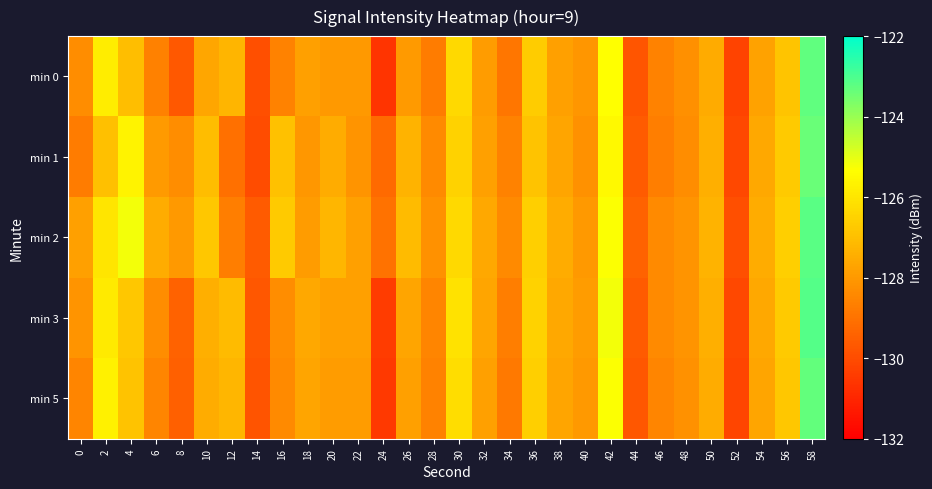

Reading right to left, list all the values displayed in this chart.

min 0: 58=-123.3	56=-126.8	54=-127.8	52=-130.2	50=-127.5	48=-128.2	46=-128.6	44=-129.8	42=-125.3	40=-128.1	38=-127.8	36=-126.7	34=-128.9	32=-127.9	30=-126.3	28=-128.7	26=-128.0	24=-130.6	22=-128.0	20=-128.0	18=-127.8	16=-128.6	14=-129.9	12=-127.3	10=-127.6	8=-129.7	6=-128.6	4=-127.0	2=-125.8	0=-128.3
min 1: 58=-123.4	56=-126.7	54=-127.6	52=-130.1	50=-127.4	48=-128.3	46=-128.7	44=-129.6	42=-125.5	40=-128.2	38=-127.7	36=-126.9	34=-128.6	32=-127.8	30=-126.5	28=-128.4	26=-127.3	24=-129.2	22=-128.1	20=-127.5	18=-128.0	16=-127.0	14=-130.0	12=-129.0	10=-127.1	8=-128.3	6=-128.0	4=-125.6	2=-127.0	0=-128.7
min 2: 58=-123.2	56=-126.6	54=-127.5	52=-129.9	50=-127.3	48=-128.1	46=-128.4	44=-129.4	42=-125.3	40=-128.0	38=-127.5	36=-126.6	34=-128.4	32=-127.6	30=-126.3	28=-128.2	26=-127.1	24=-129.0	22=-127.8	20=-127.2	18=-127.9	16=-126.7	14=-129.6	12=-128.7	10=-126.8	8=-128.0	6=-127.5	4=-125.2	2=-126.0	0=-127.8
min 3: 58=-123.1	56=-126.7	54=-127.6	52=-130.1	50=-127.4	48=-128.1	46=-128.4	44=-129.6	42=-125.2	40=-127.9	38=-127.6	36=-126.5	34=-128.7	32=-127.7	30=-126.1	28=-128.5	26=-127.7	24=-130.4	22=-127.8	20=-127.8	18=-127.6	16=-128.3	14=-129.7	12=-127.1	10=-127.4	8=-129.4	6=-128.3	4=-126.8	2=-125.9	0=-128.1
min 5: 58=-123.3	56=-126.8	54=-127.7	52=-130.2	50=-127.5	48=-128.2	46=-128.5	44=-129.7	42=-125.3	40=-128.0	38=-127.7	36=-126.6	34=-128.8	32=-127.8	30=-126.2	28=-128.6	26=-127.8	24=-130.5	22=-127.9	20=-127.9	18=-127.7	16=-128.4	14=-129.8	12=-127.2	10=-127.5	8=-129.5	6=-128.5	4=-126.9	2=-125.7	0=-128.5